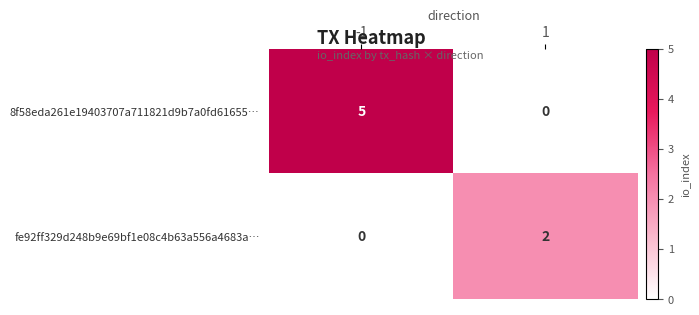

What is the maximum value shown in the chart?

5